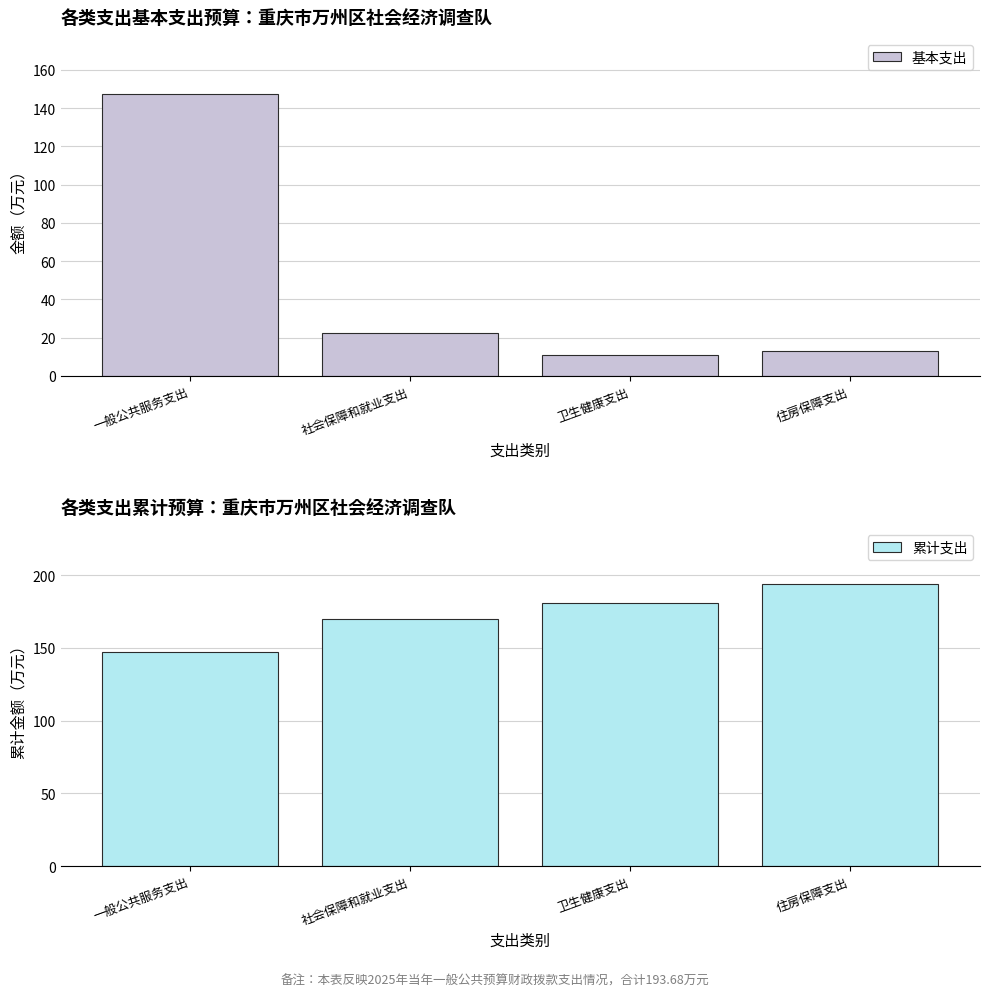

How many bars are there in total?

8